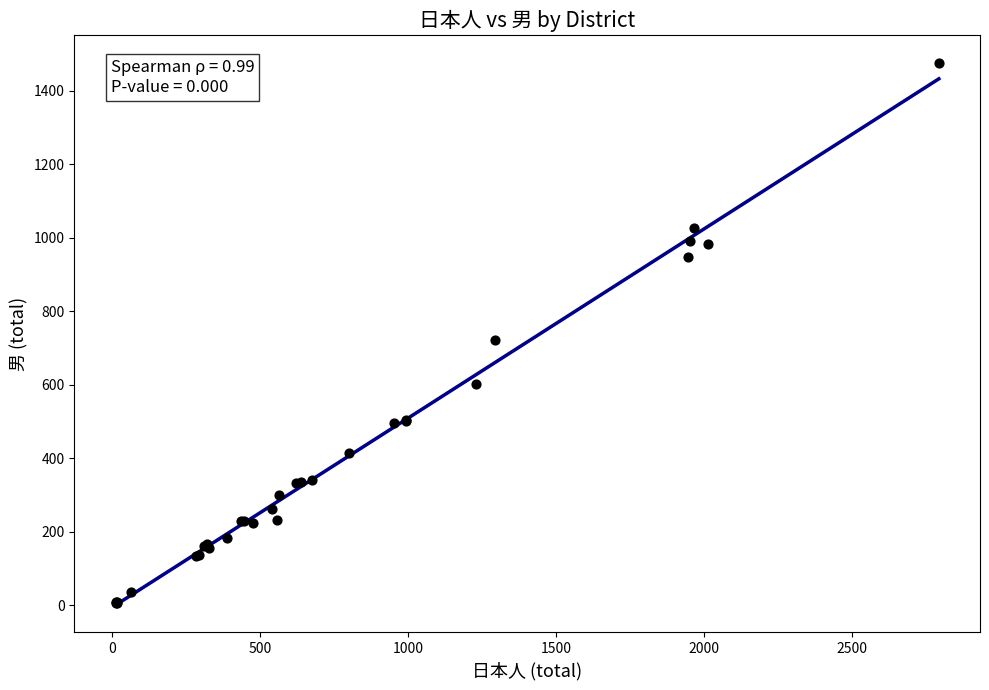

What Y value in the scatter plot is closest to 741?

722